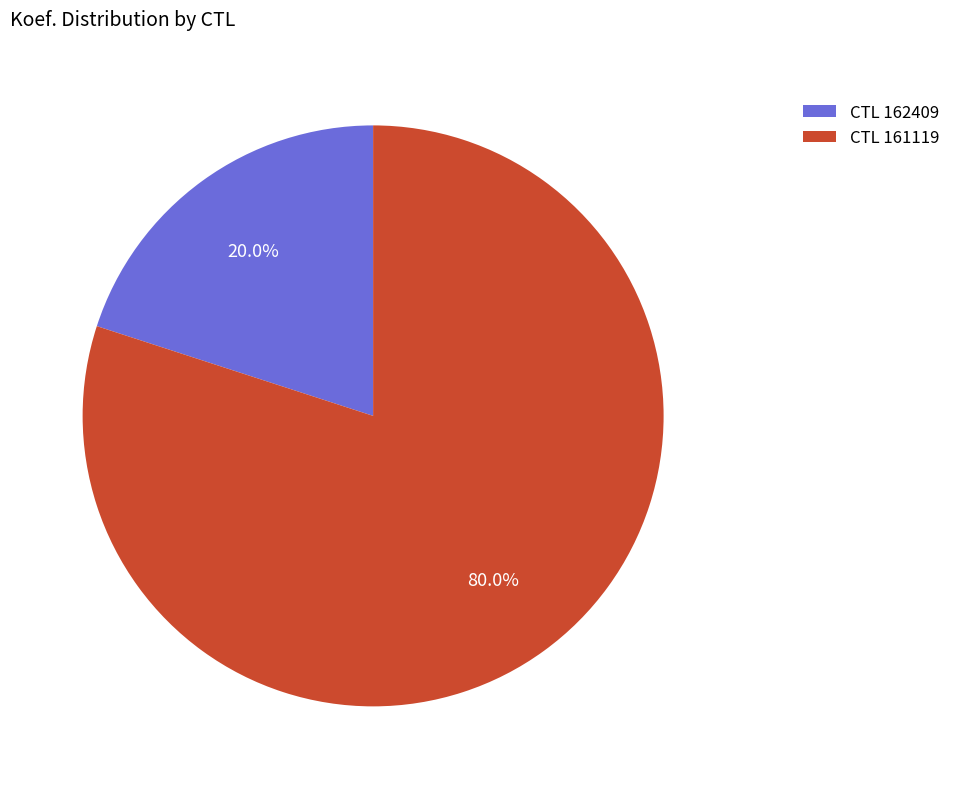

What portion of the pie excludes CTL 162409?

80.0%